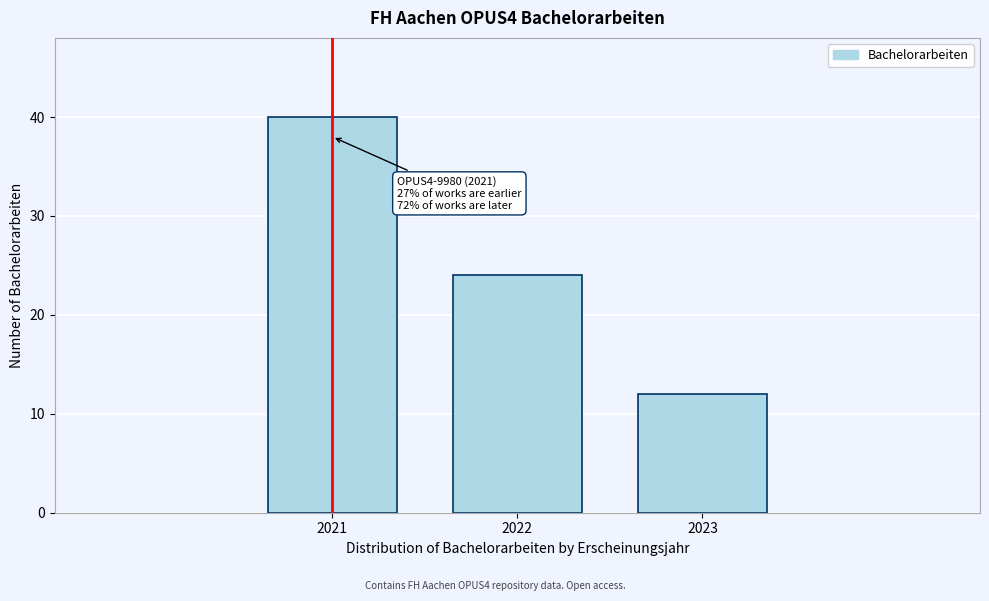

Reading right to left, what are all the values shown in this chart?

12	24	40